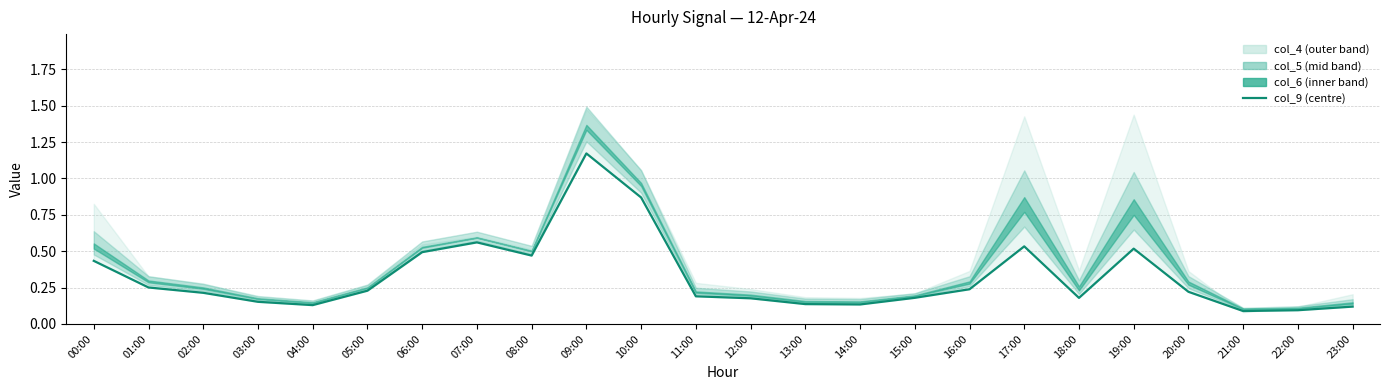

True or false: the data shows 0.2 at 20:00.

True